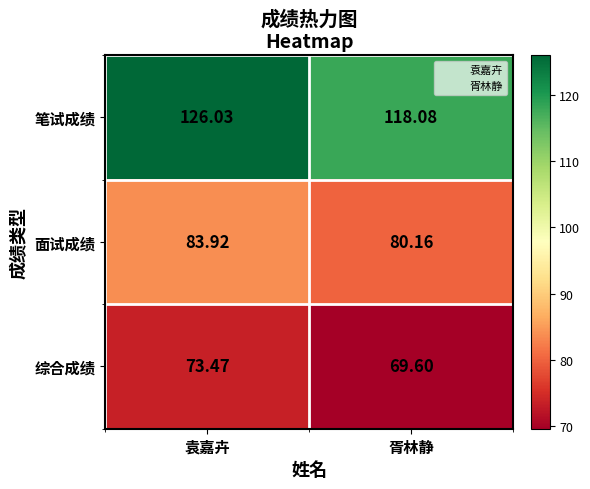

Rank the categories by 面试成绩 value from highest to lowest.

袁嘉卉, 胥林静